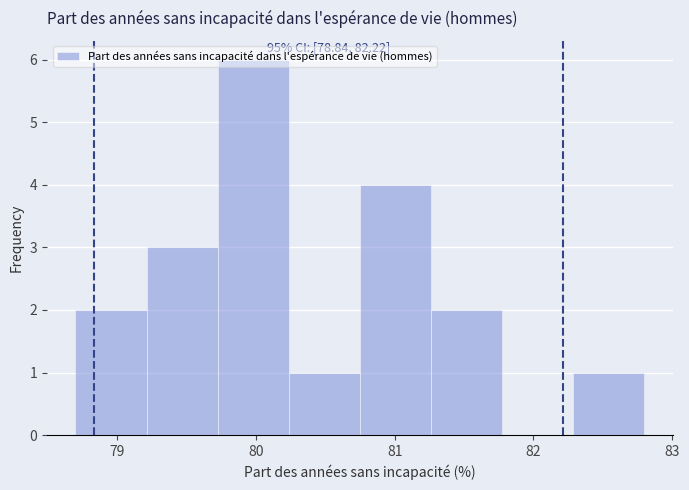

Over which range of the x-axis is the bar tallest?

79.7 to 80.2